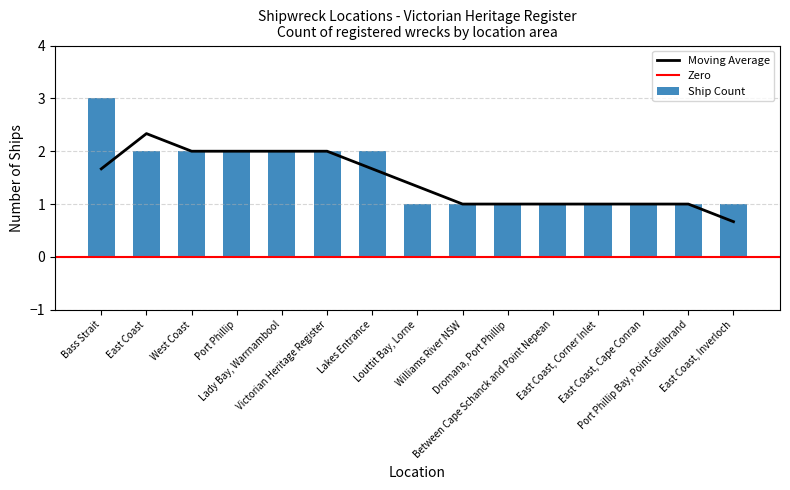

What is the sum of the values at Between Cape Schanck and Point Nepean and Port Phillip?

3